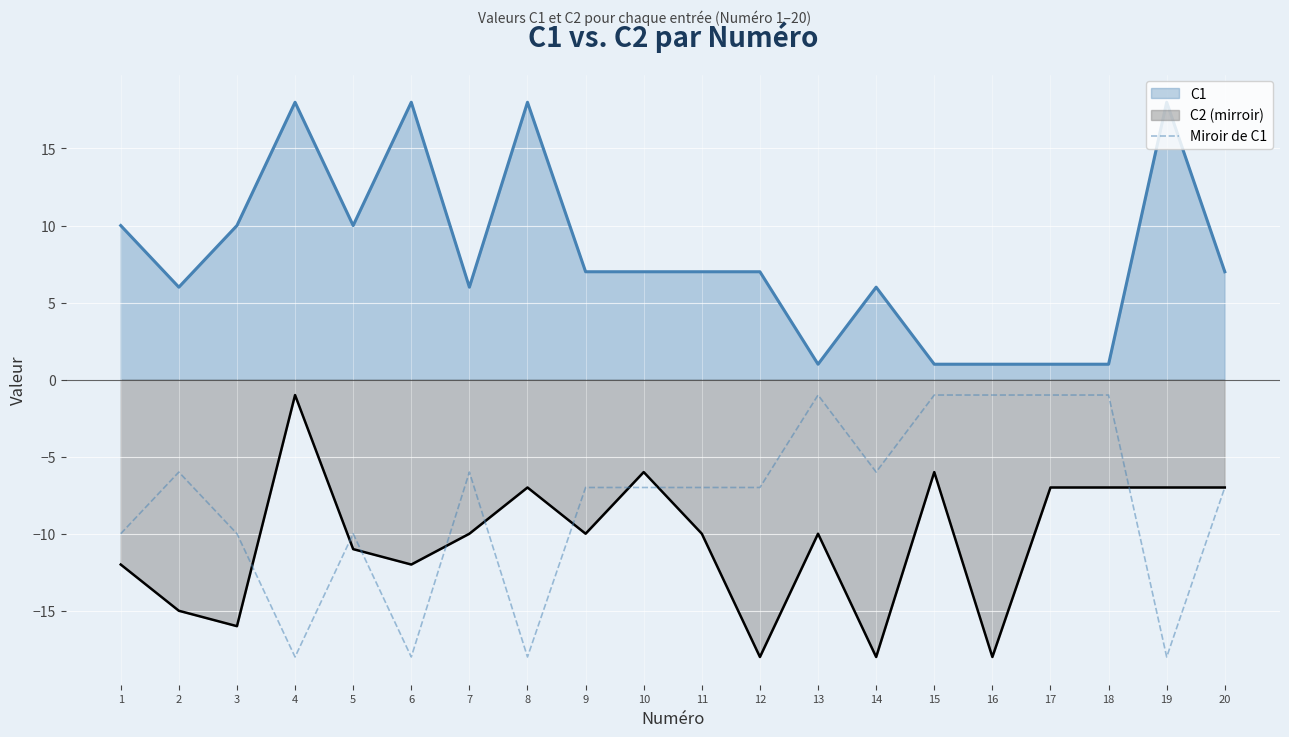

What is the change in value from 1 to 4?

-8